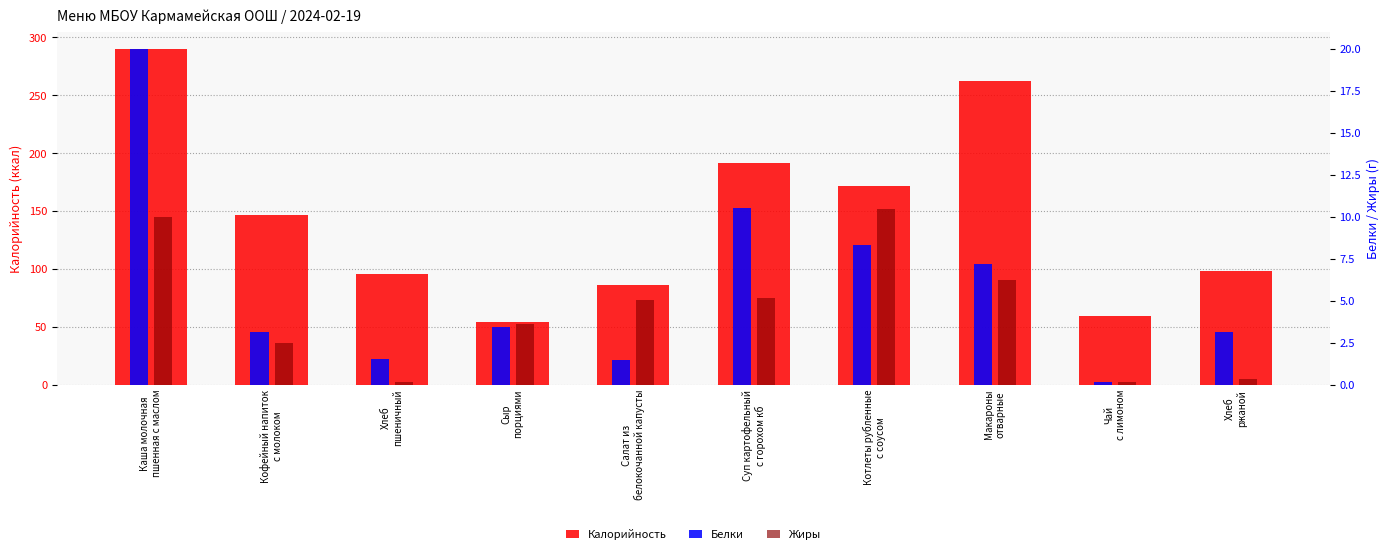

Which has a higher value, Чай
с лимоном or Макароны
отварные?

Макароны
отварные